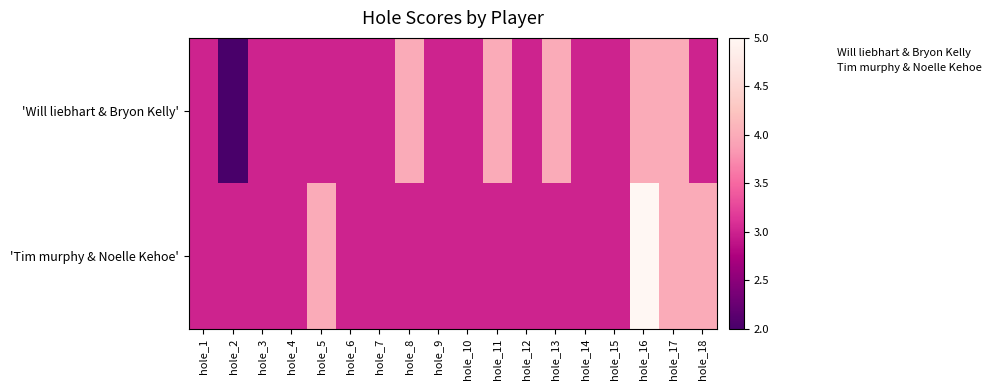

Which has a higher value, hole_12 or hole_8?

hole_8